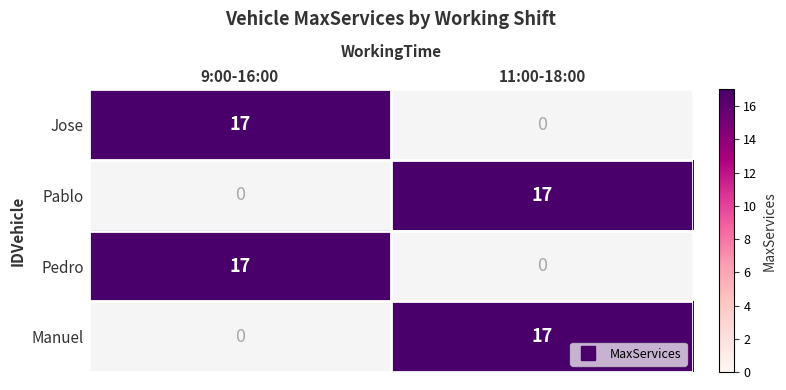

What is the sum of all Pablo values?

17